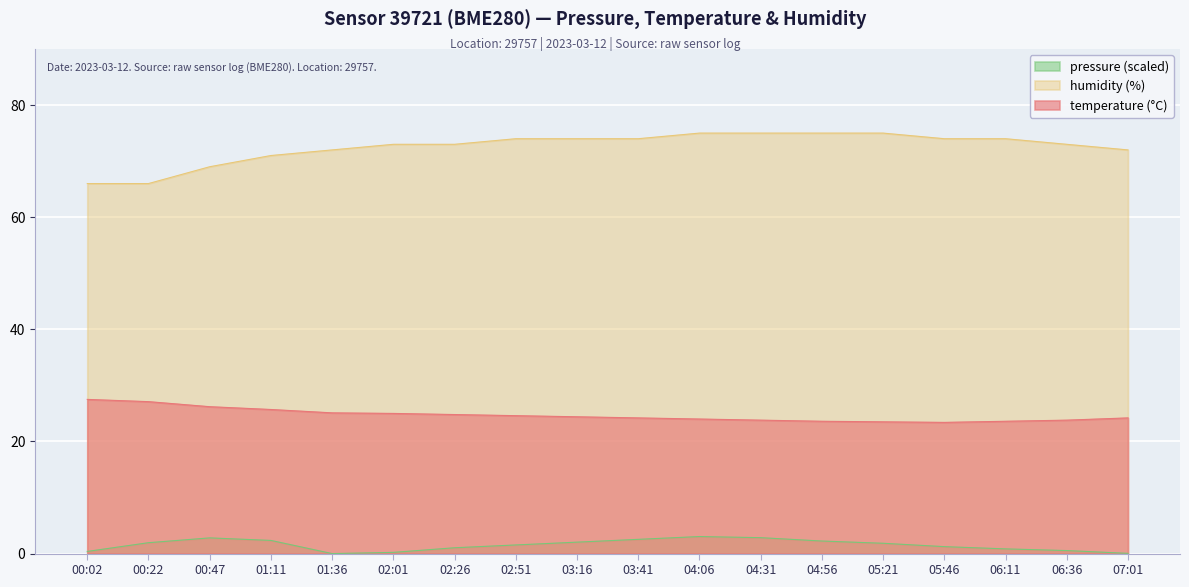

Where does the humidity series first go above 74?

04:06